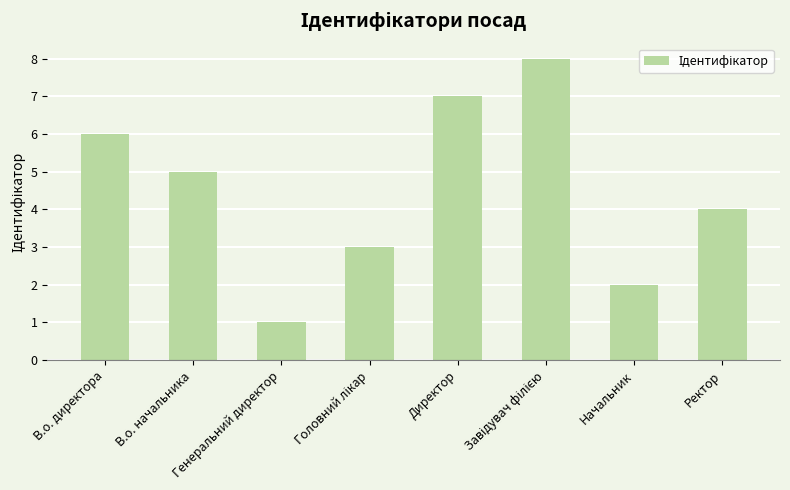

What position from the left is В.о. начальника?

2